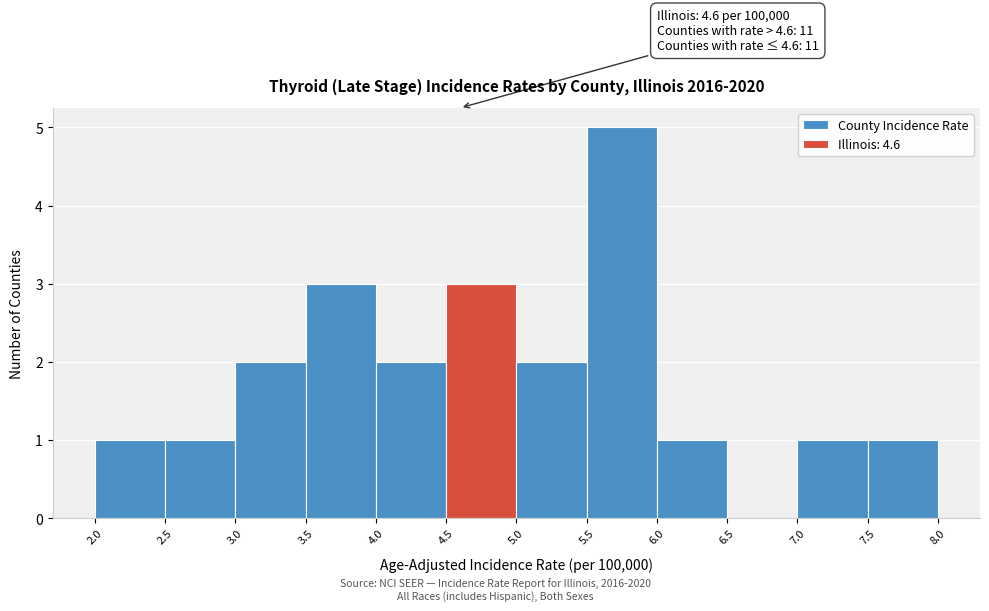

Which range on the x-axis has the tallest bar?

5.5 to 6.0